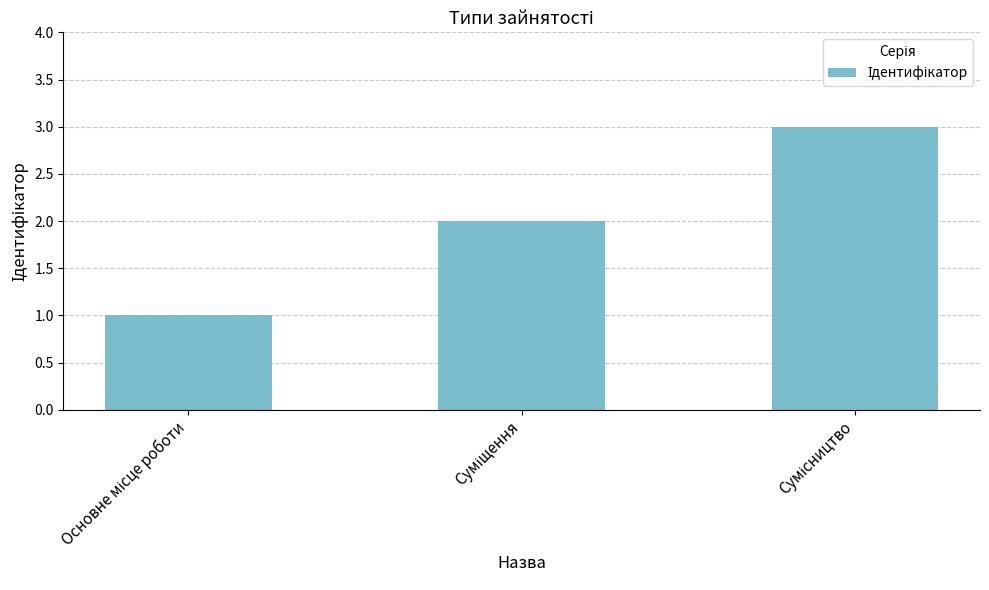

What is the sum of all values?

6